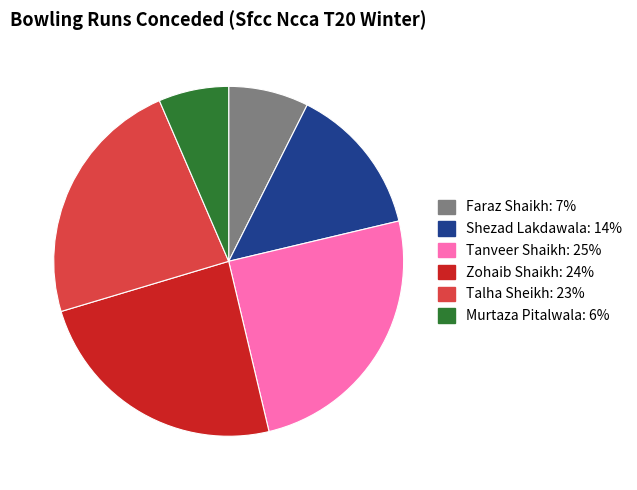

Does Faraz Shaikh represent more than half of the total?

No